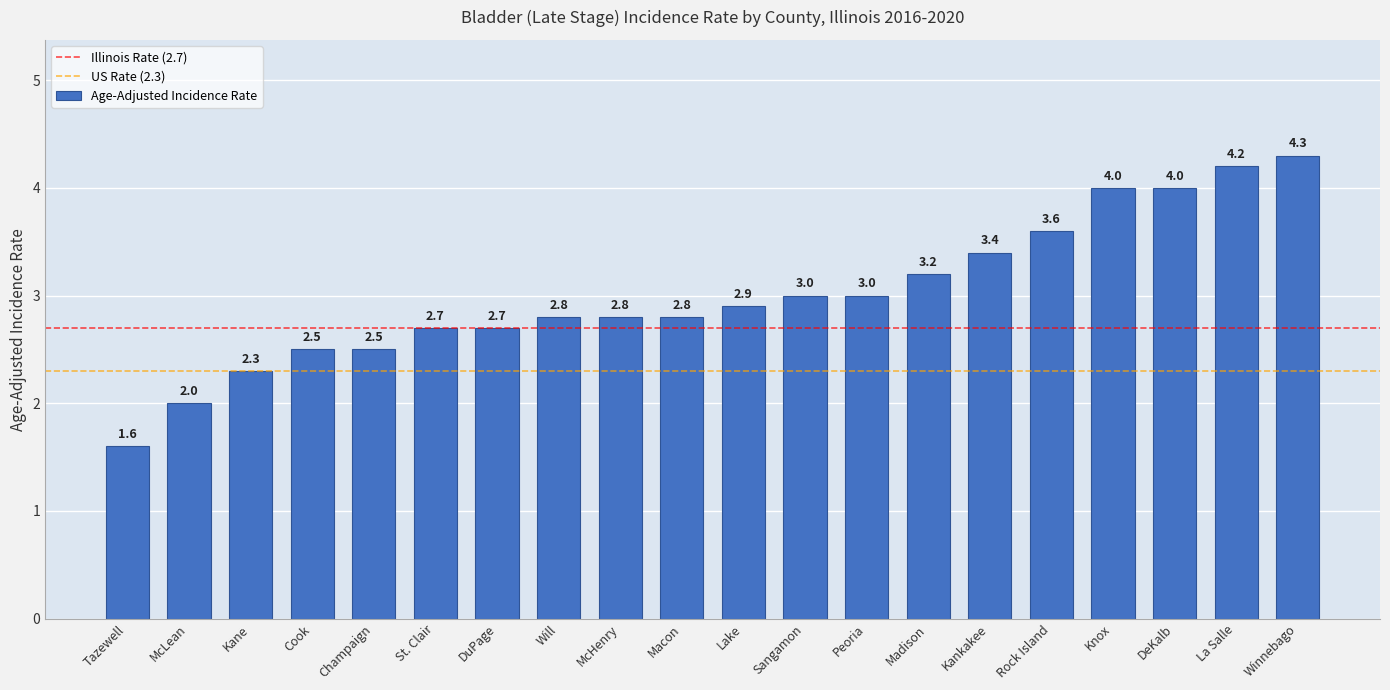

At which label is the value closest to 2?

McLean